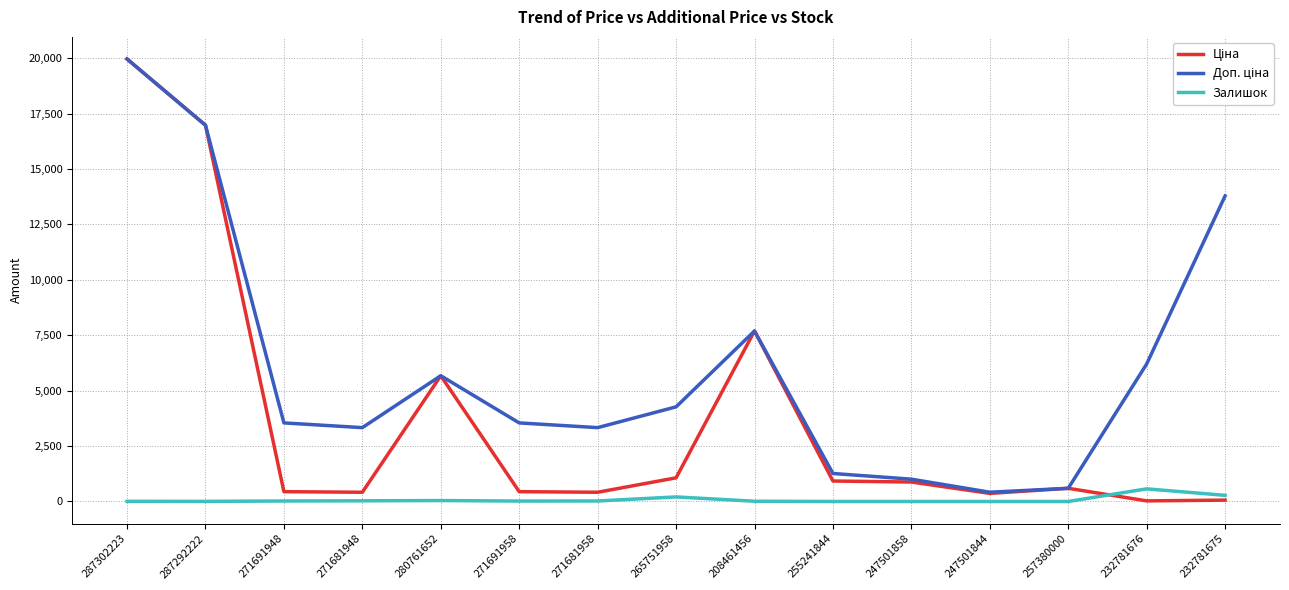

The Залишок series shows 22.0 at 271691948. True or false?

True